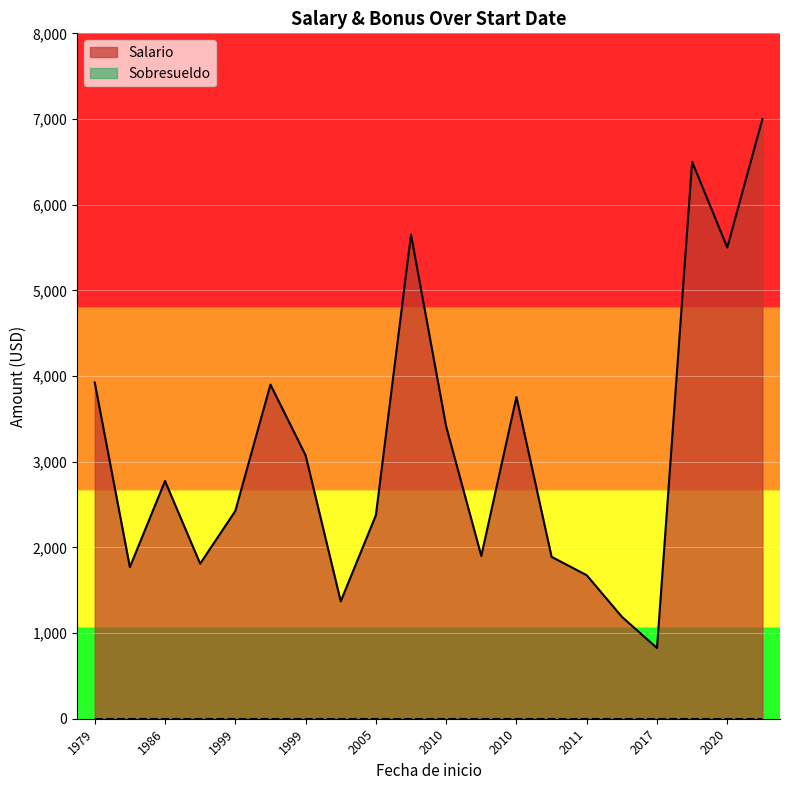

Which series has the widest spread of values?

Salario